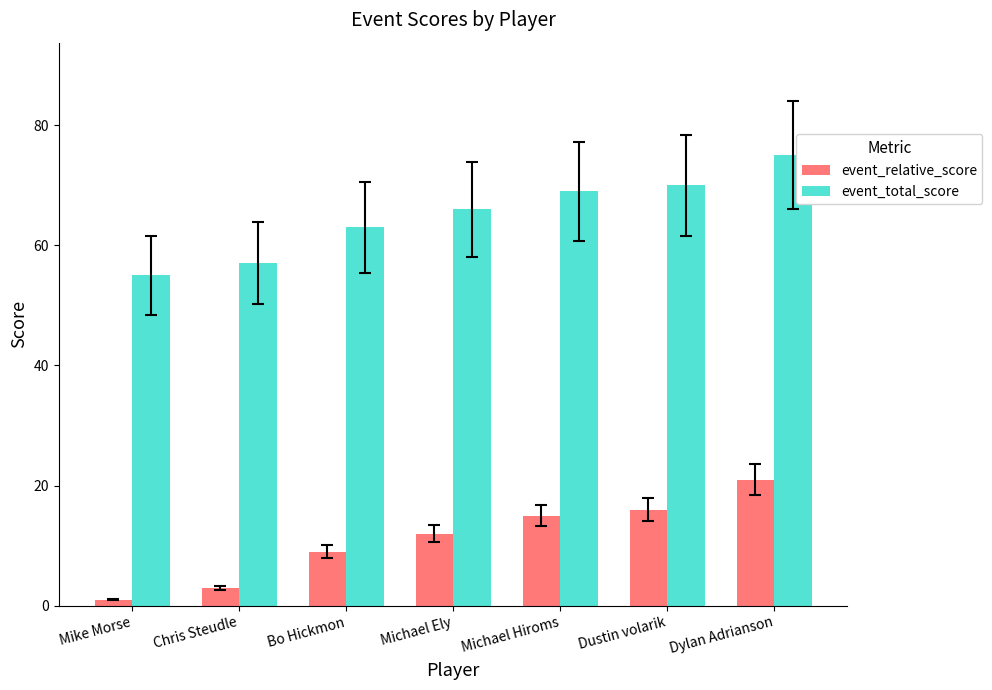

At how many categories does at least one series exceed 11?

7